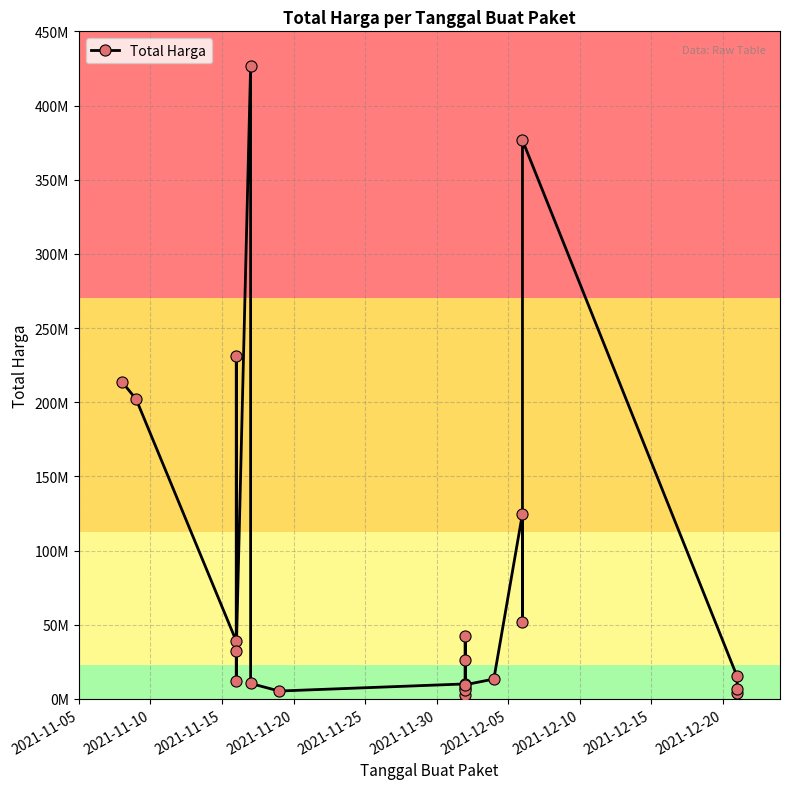

How many points are higher than both their immediate neighbors (excluding endpoints)?

6